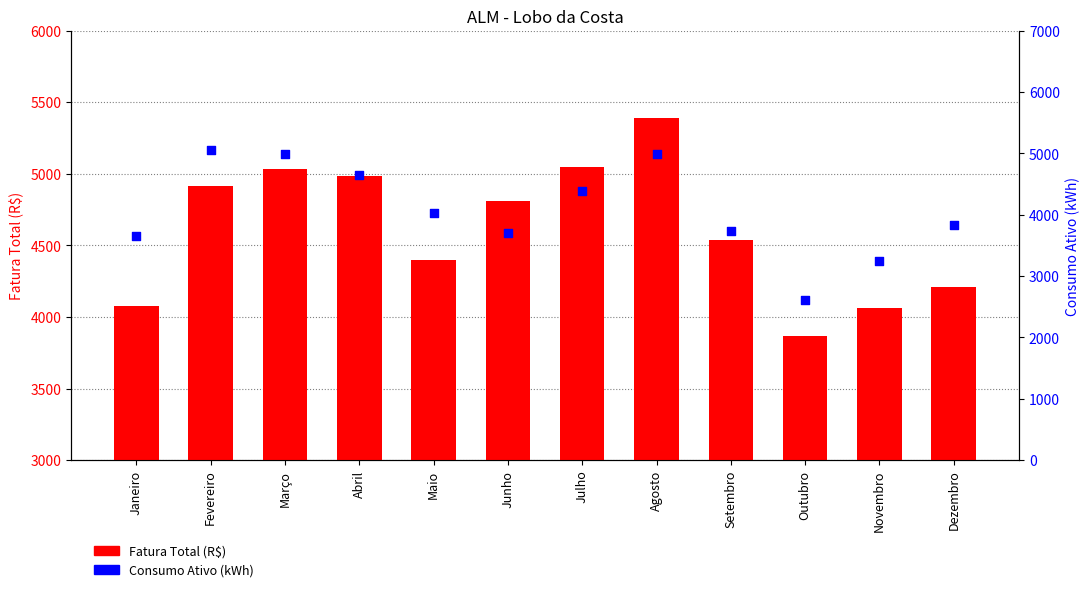

Which series has the largest total across all categories?

Fatura Total (R$)